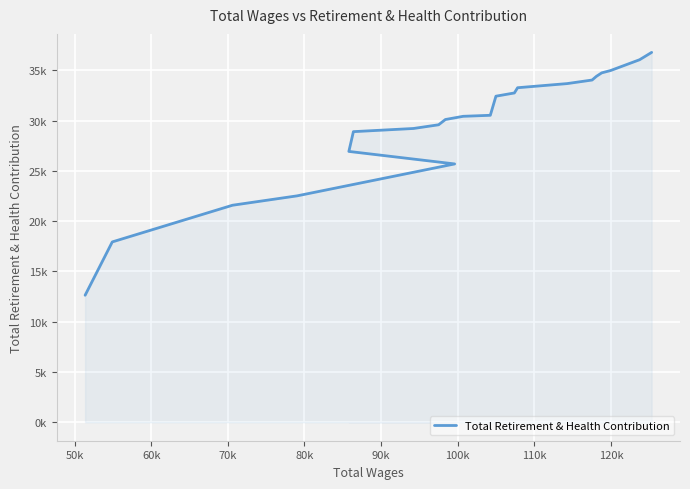

Is it true that the value at 90k is 38193?

False